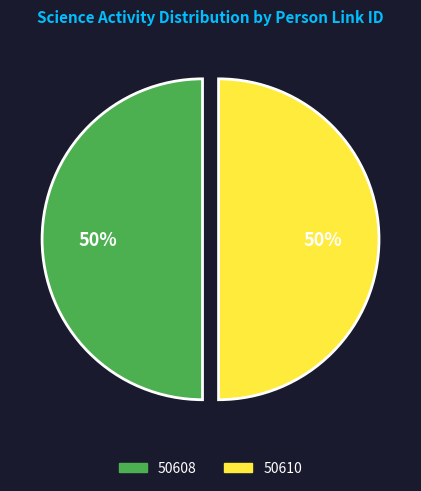

Is it true that 50608 is 38% of the pie?

False